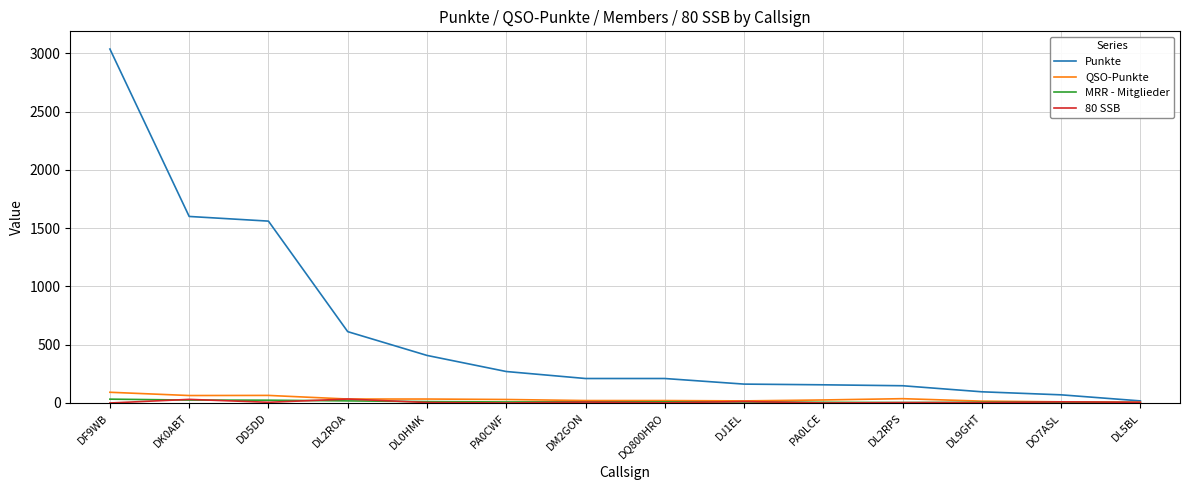

What value does the Punkte series have at DL0HMK, to the nearest 100?

400